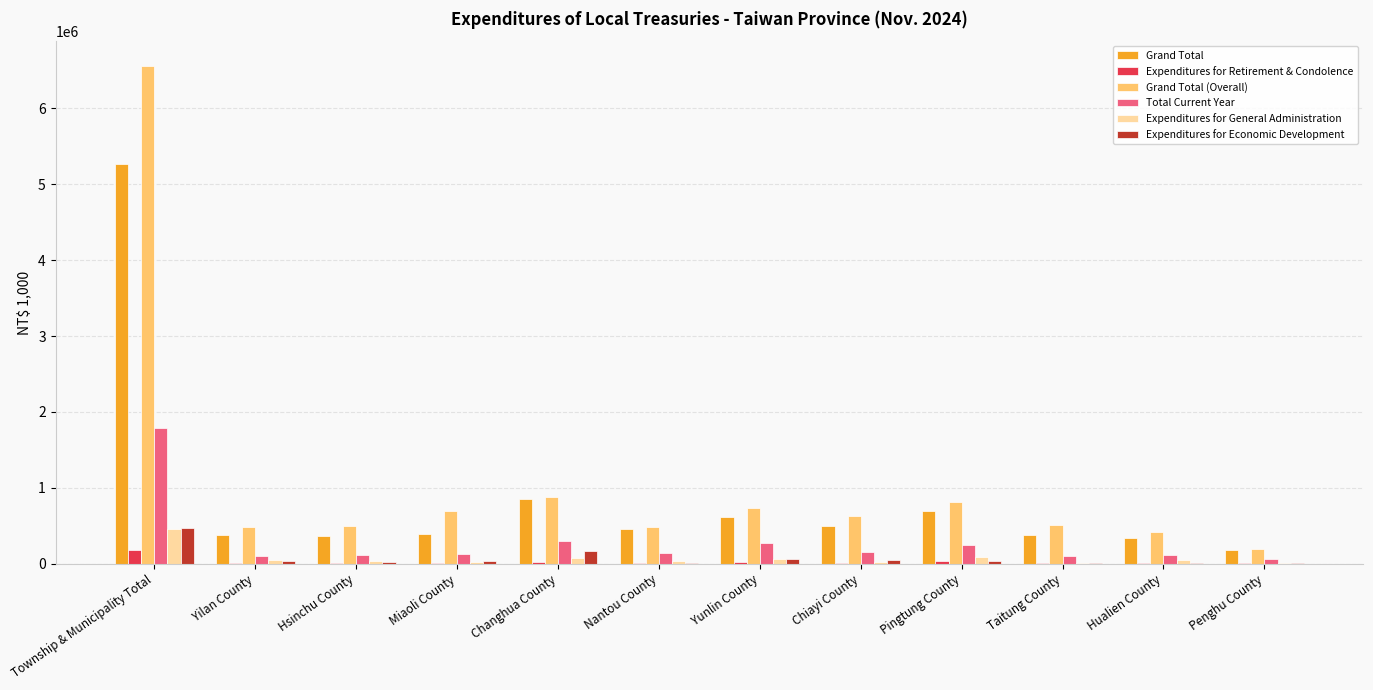

At which category is the sum across all series the highest?

Township & Municipality Total